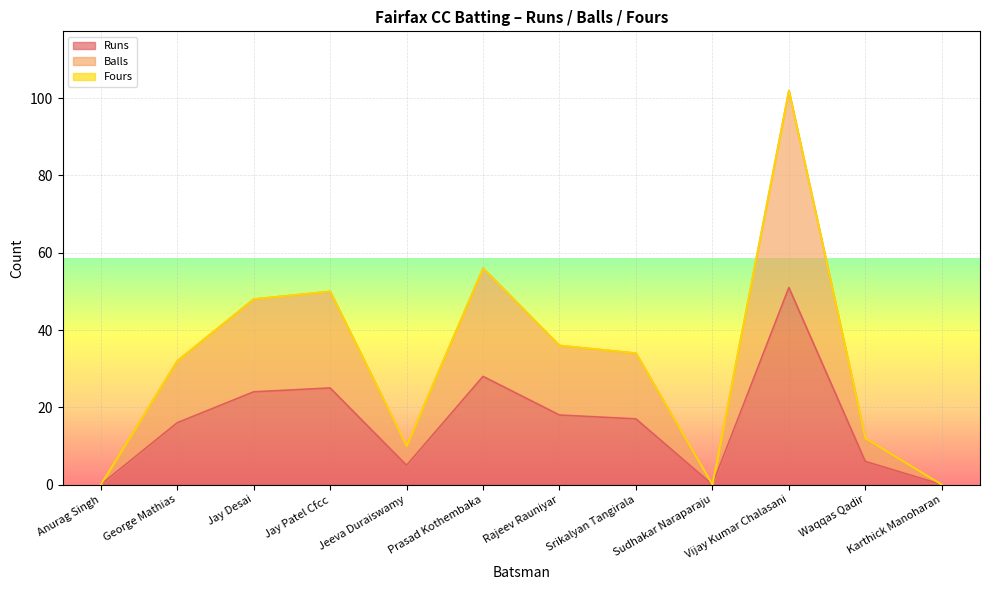

How many interior local peaks does the Balls series have?

3